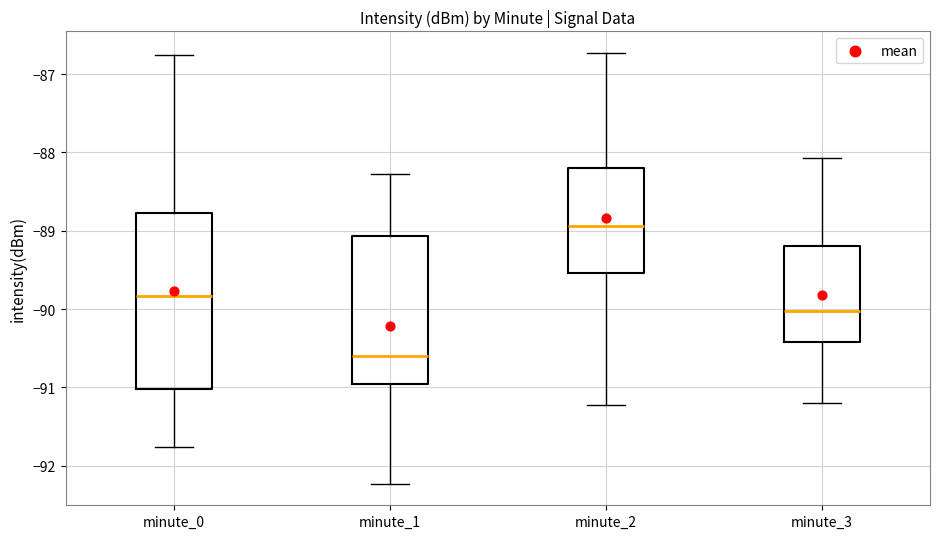

Comparing the boxes themselves (not the whiskers), which one is the tallest?

minute_0